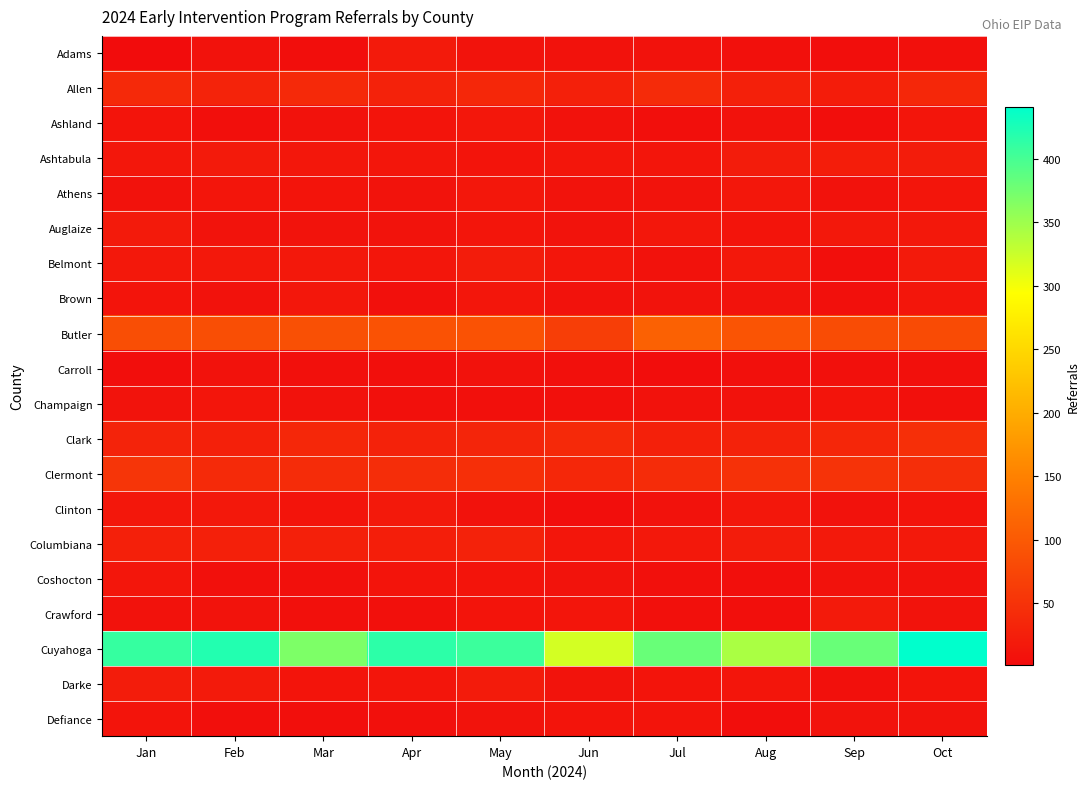

Which series has the largest range (max minus min)?

Cuyahoga